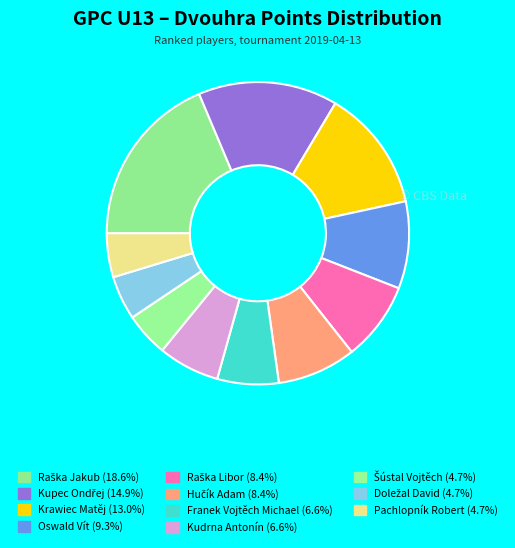

Is Franek Vojtěch Michael the majority of the pie?

No